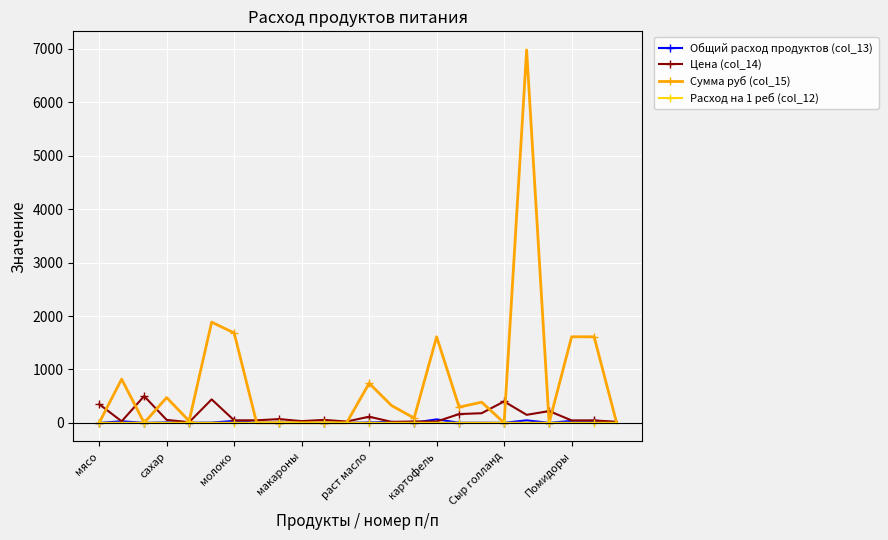

What is the maximum value shown in the chart?

6981.0